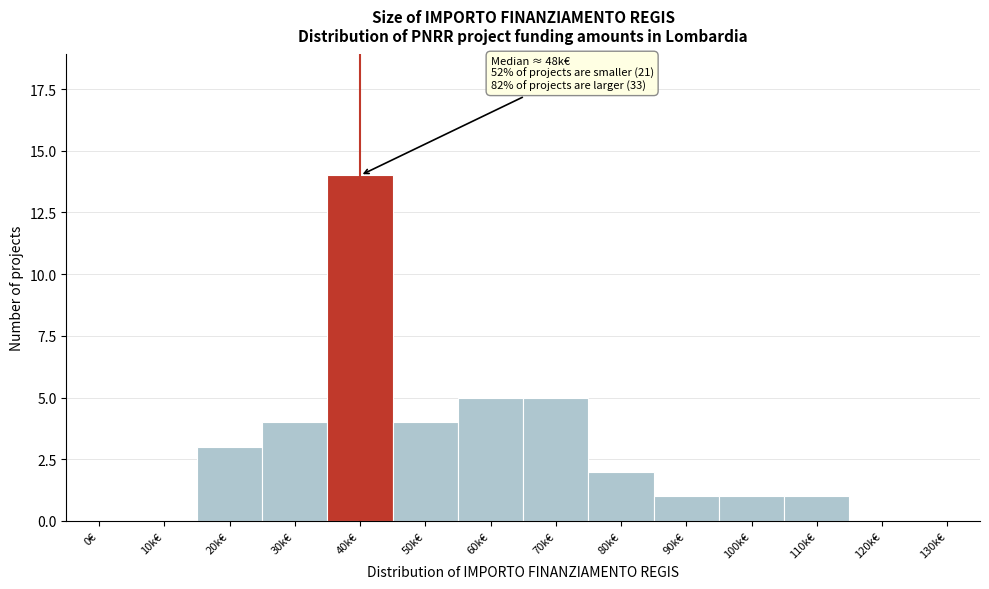

Reading left to right, list all the values displayed in this chart.

0€=0	10k€=0	20k€=3	30k€=4	40k€=14	50k€=4	60k€=5	70k€=5	80k€=2	90k€=1	100k€=1	110k€=1	120k€=0	130k€=0